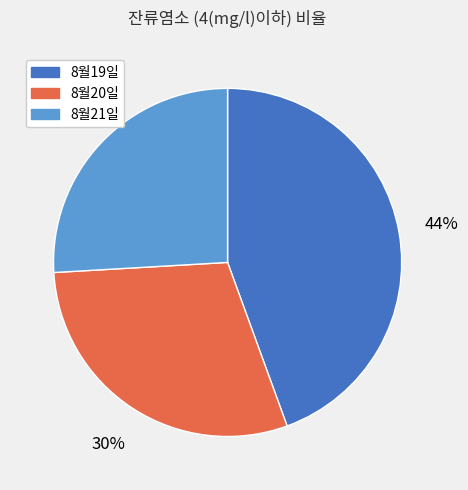

Do 8월21일 and 8월20일 together represent more than half of the pie?

Yes